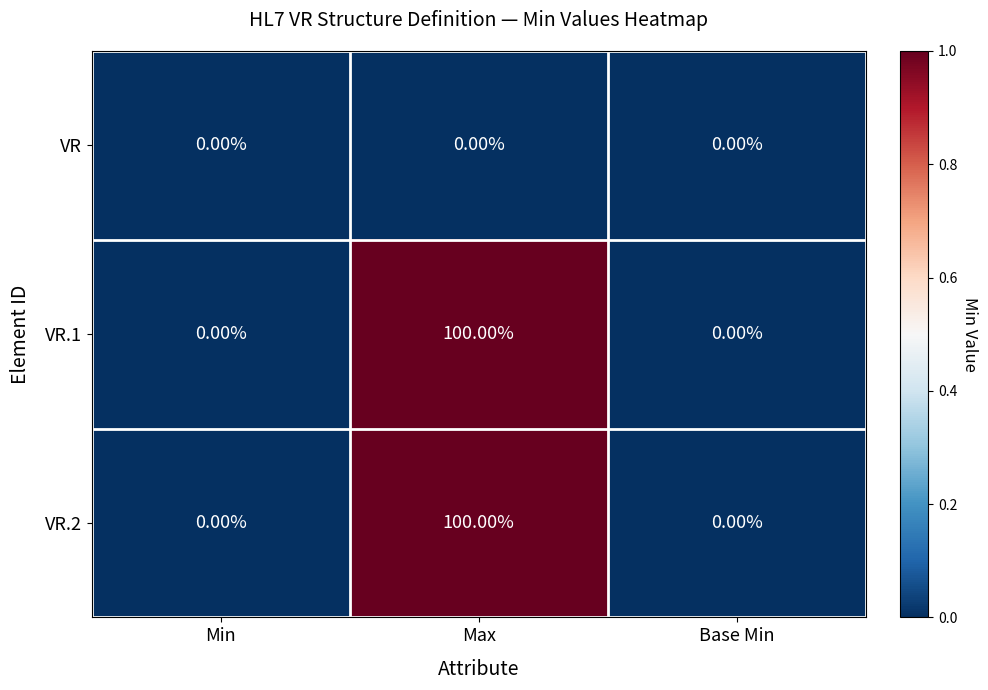

What is the sum of all VR.2 values?

100